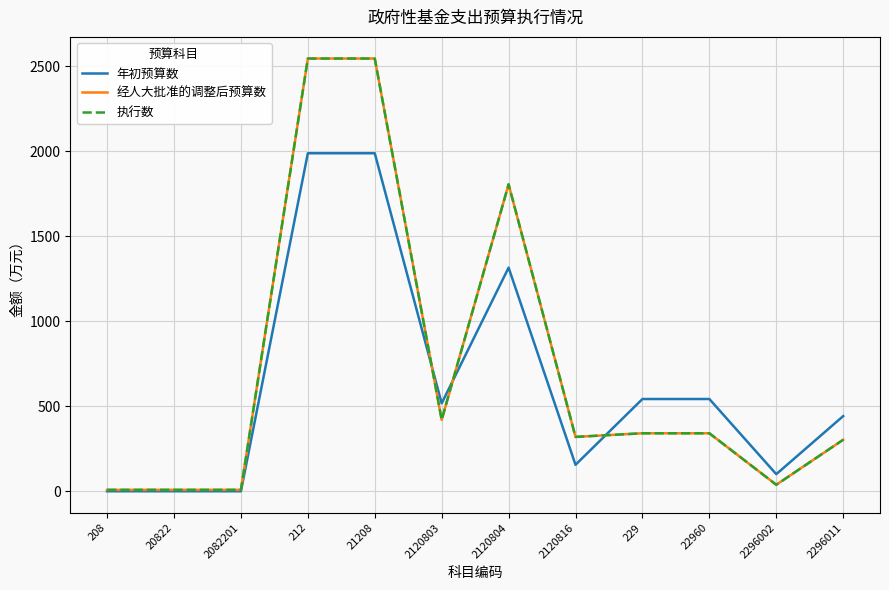

What is the value of the 年初预算数 point at the 7th from the left?

1315.1